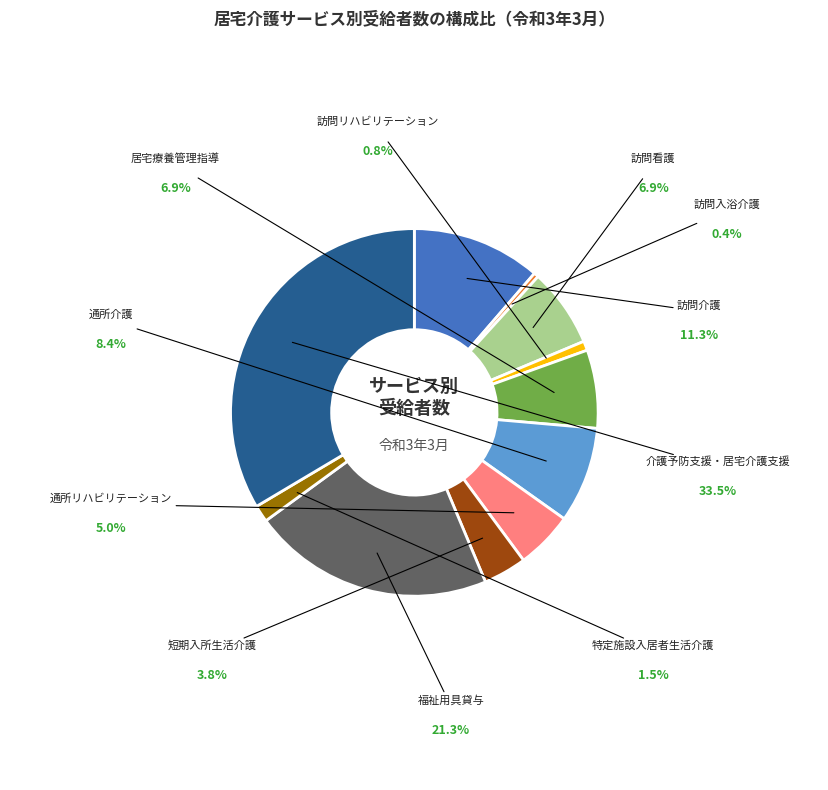

Count the number of slices in the pie.

11